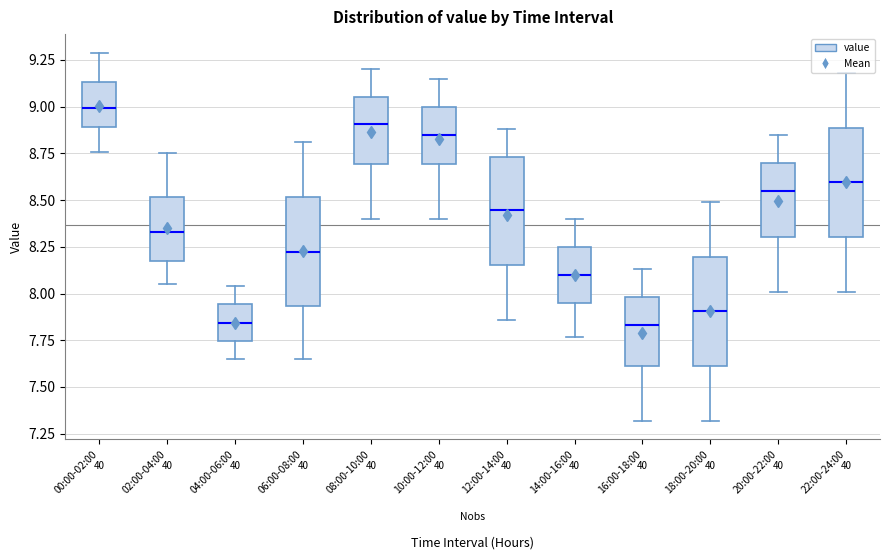

Reading left to right, transcribe this box plot: for each box, give where its median line is, the range the box spans, and where its two whiskers end, as read against the y-axis. The values are not printed on the chart, so give them approximately, as read against the axis.

00:00-02:00: median 9.00, box 8.90 to 9.15, whiskers 8.75 to 9.30
02:00-04:00: median 8.35, box 8.20 to 8.50, whiskers 8.05 to 8.75
04:00-06:00: median 7.85, box 7.75 to 7.95, whiskers 7.65 to 8.05
06:00-08:00: median 8.25, box 7.95 to 8.50, whiskers 7.65 to 8.80
08:00-10:00: median 8.90, box 8.70 to 9.05, whiskers 8.40 to 9.20
10:00-12:00: median 8.85, box 8.70 to 9.00, whiskers 8.40 to 9.15
12:00-14:00: median 8.45, box 8.15 to 8.75, whiskers 7.85 to 8.90
14:00-16:00: median 8.10, box 7.95 to 8.25, whiskers 7.75 to 8.40
16:00-18:00: median 7.85, box 7.60 to 8.00, whiskers 7.30 to 8.15
18:00-20:00: median 7.90, box 7.60 to 8.20, whiskers 7.30 to 8.50
20:00-22:00: median 8.55, box 8.30 to 8.70, whiskers 8.00 to 8.85
22:00-24:00: median 8.60, box 8.30 to 8.90, whiskers 8.00 to 9.20